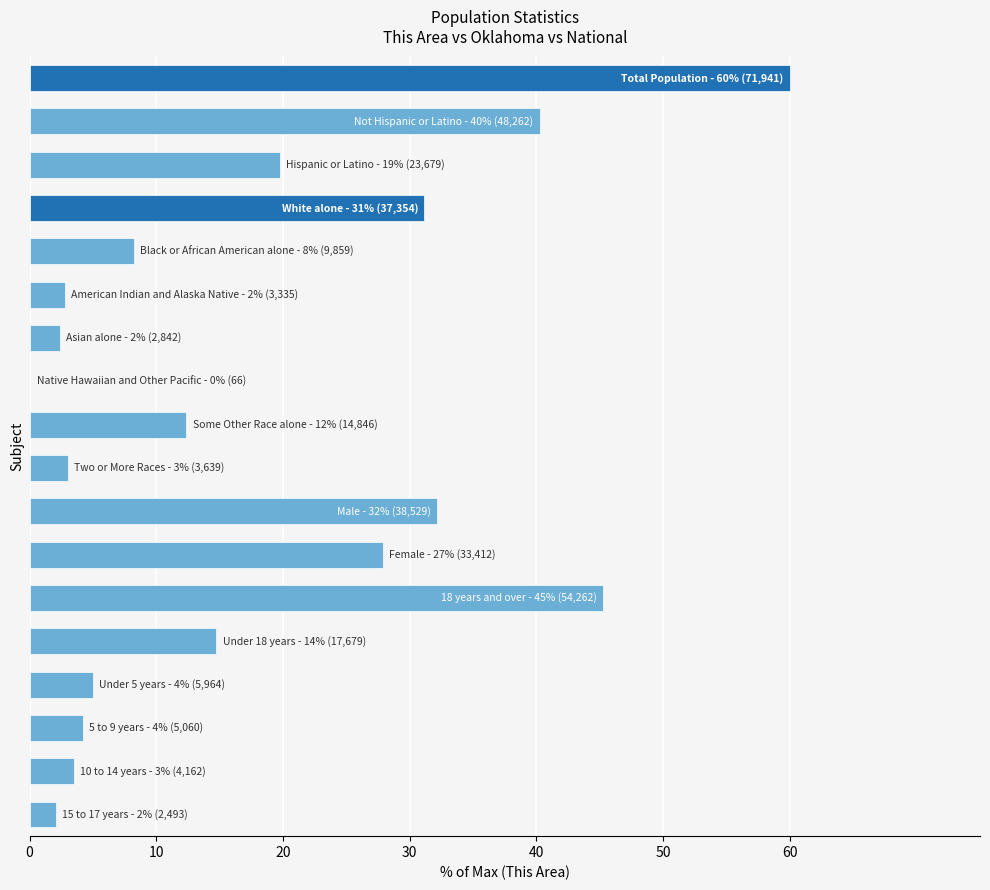

What is the sum of all values?

314.7